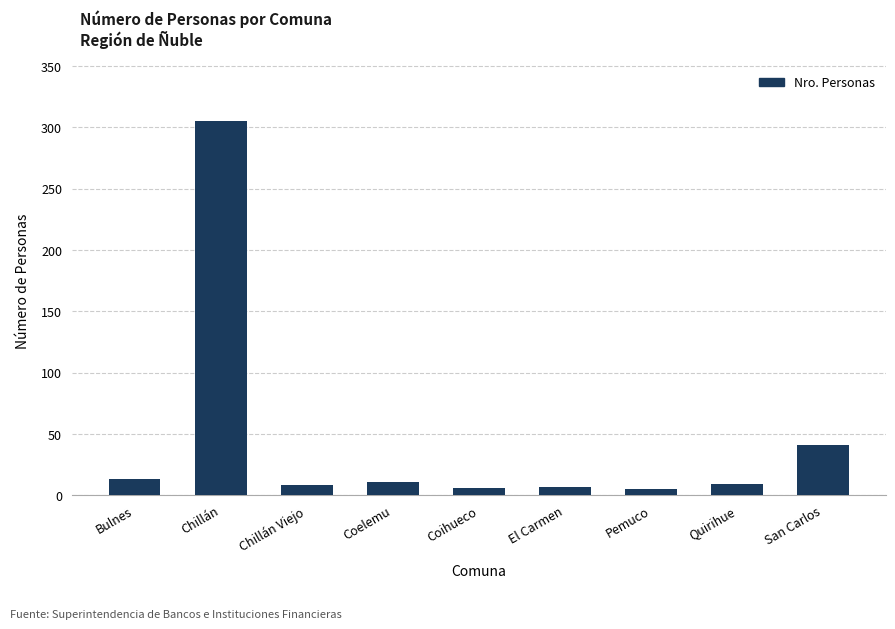

Approximately how many times larger is the value at Coelemu compared to Coihueco?

1.8